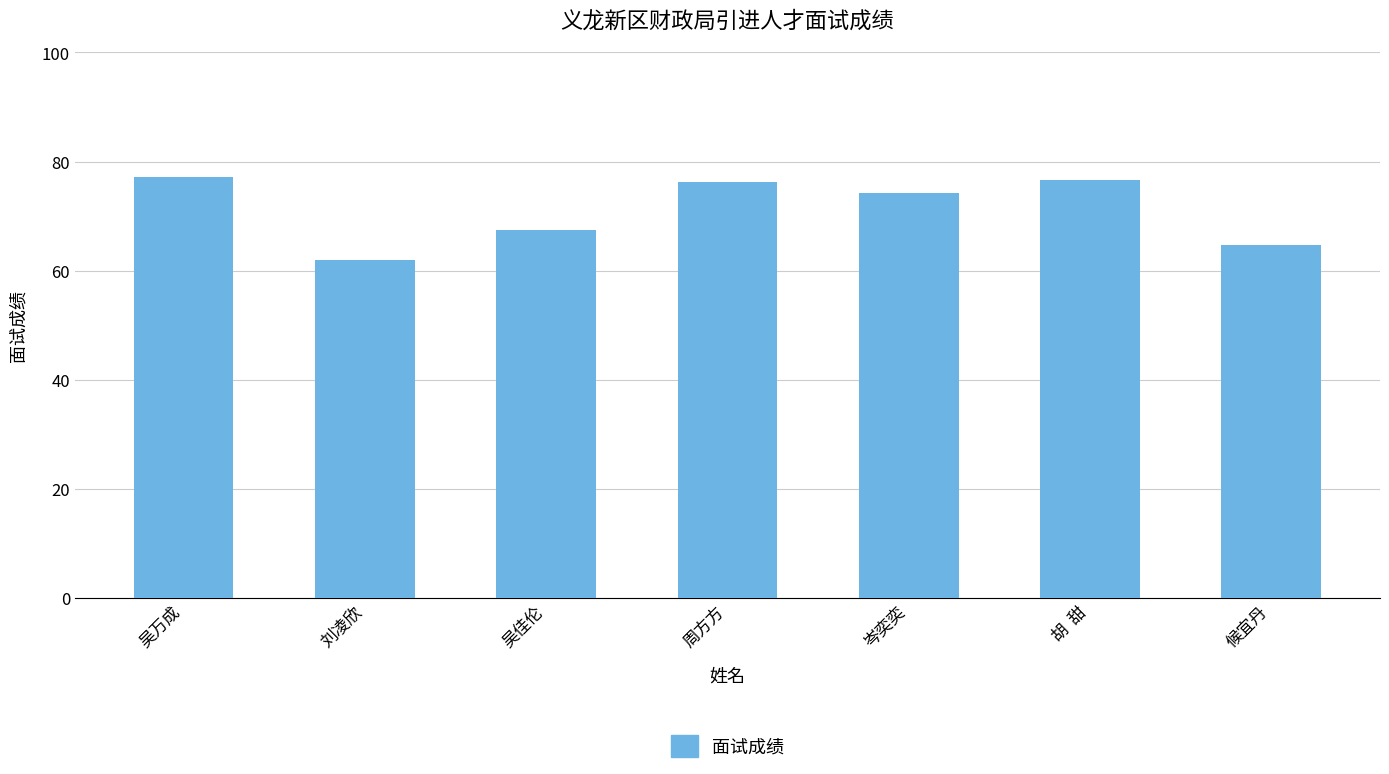

Is it true that the value at 刘凌欣 is 93.6?

False